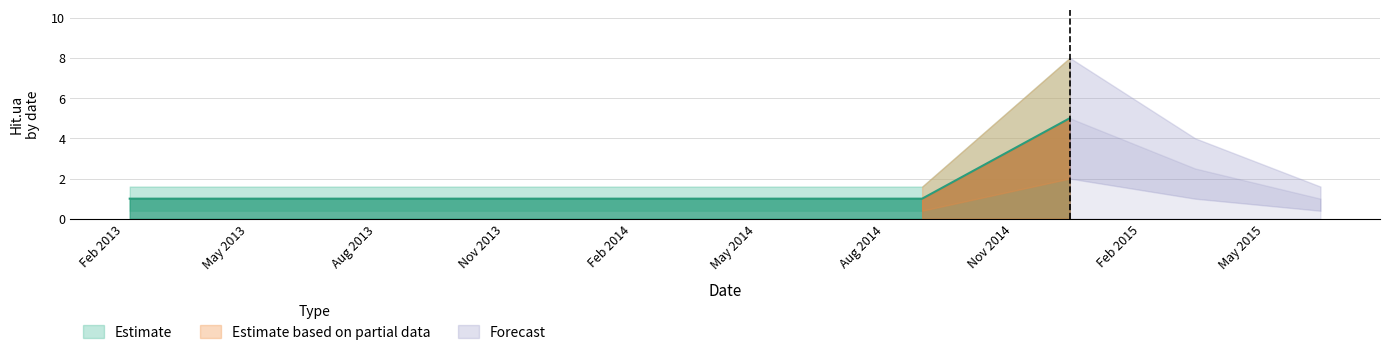

Count the values in the range 1 to 2.

8